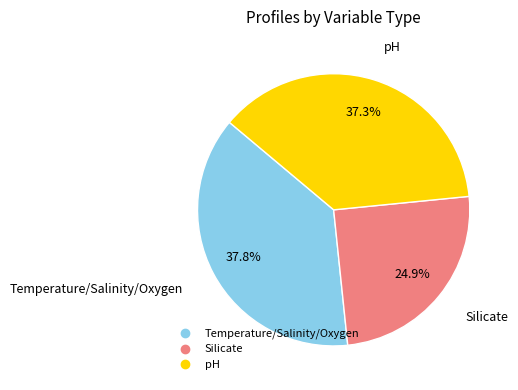

To the nearest percent, what is the combined percentage of pH and Temperature/Salinity/Oxygen?

75%